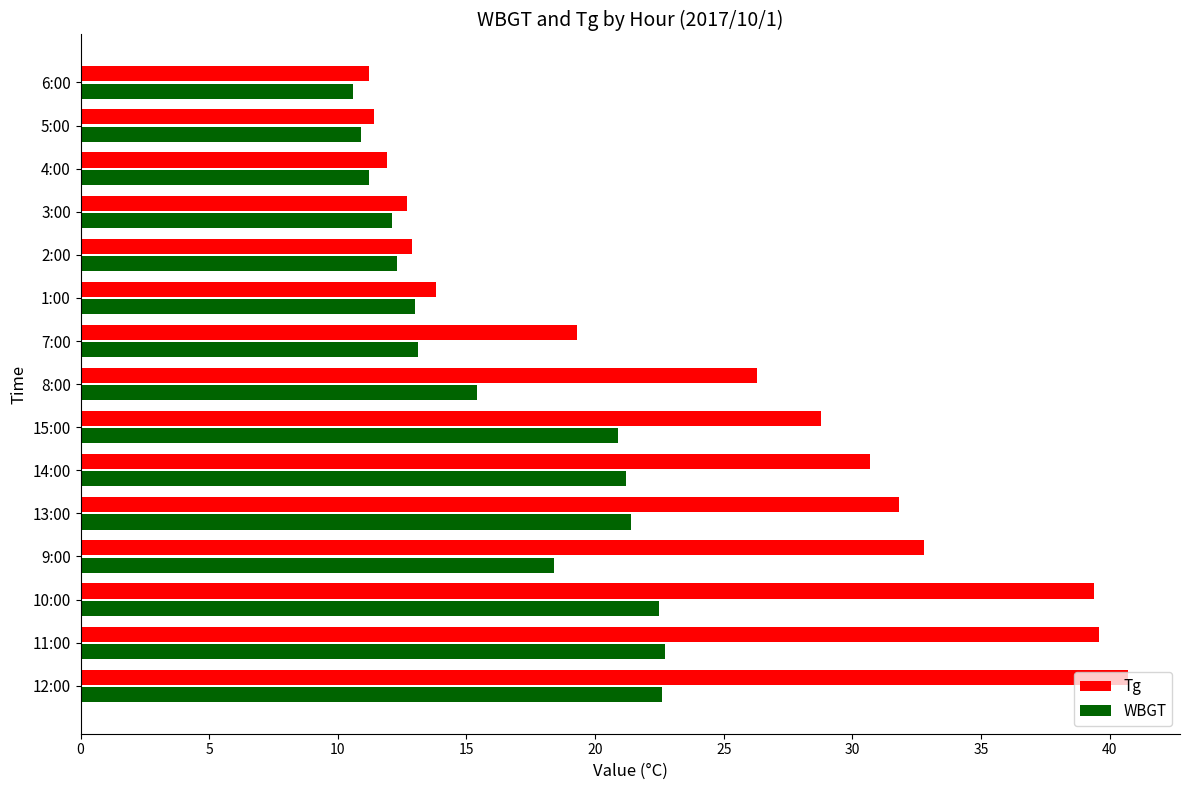

What is the minimum value shown in the chart?

10.6